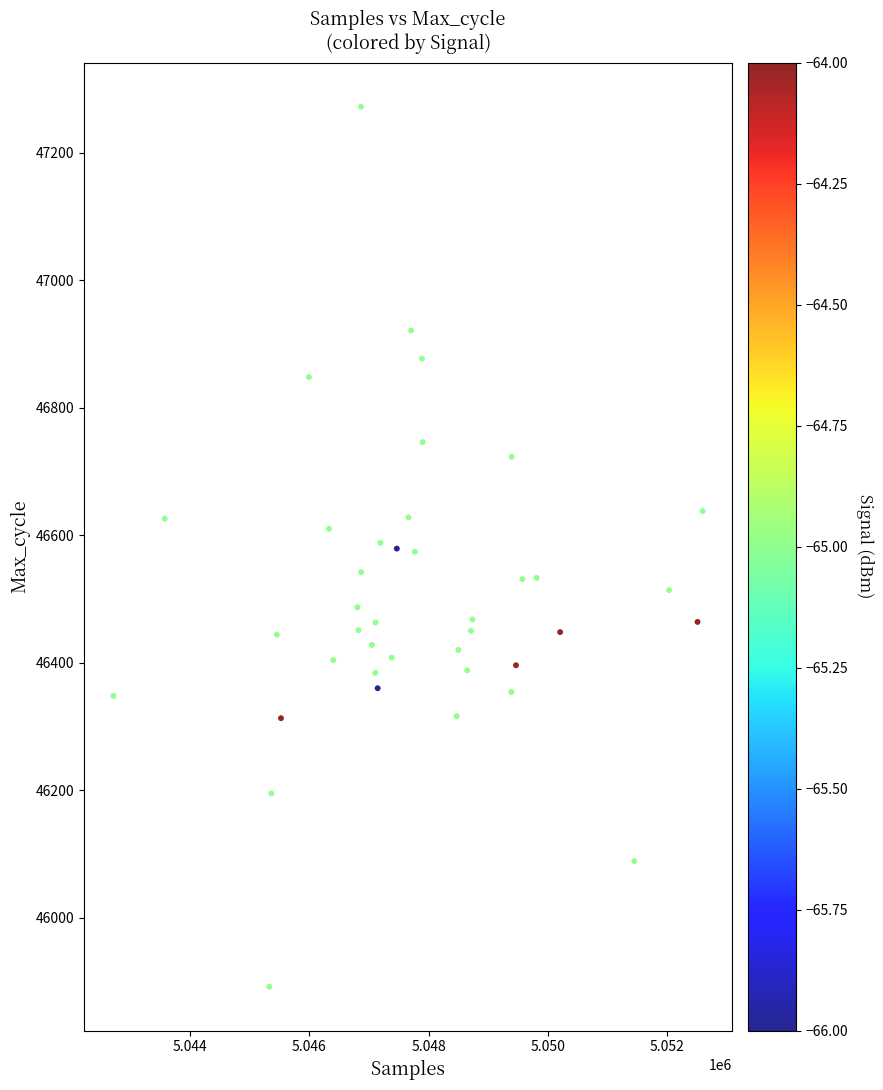

What is the range of X values (max minus min)?

9867